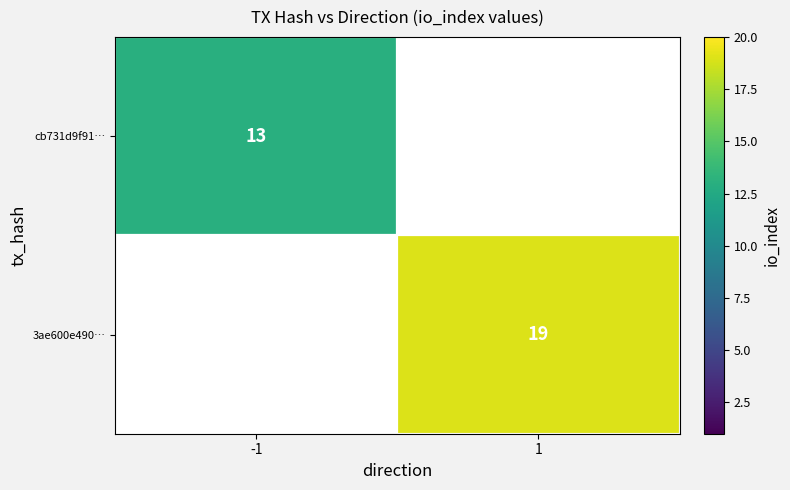

At which category does the chart reach its minimum across all series?

-1